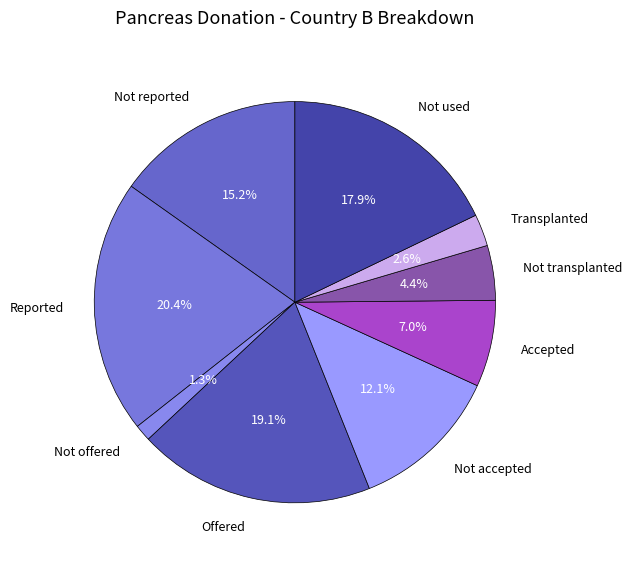

Is there any slice that represents more than half of the pie?

No